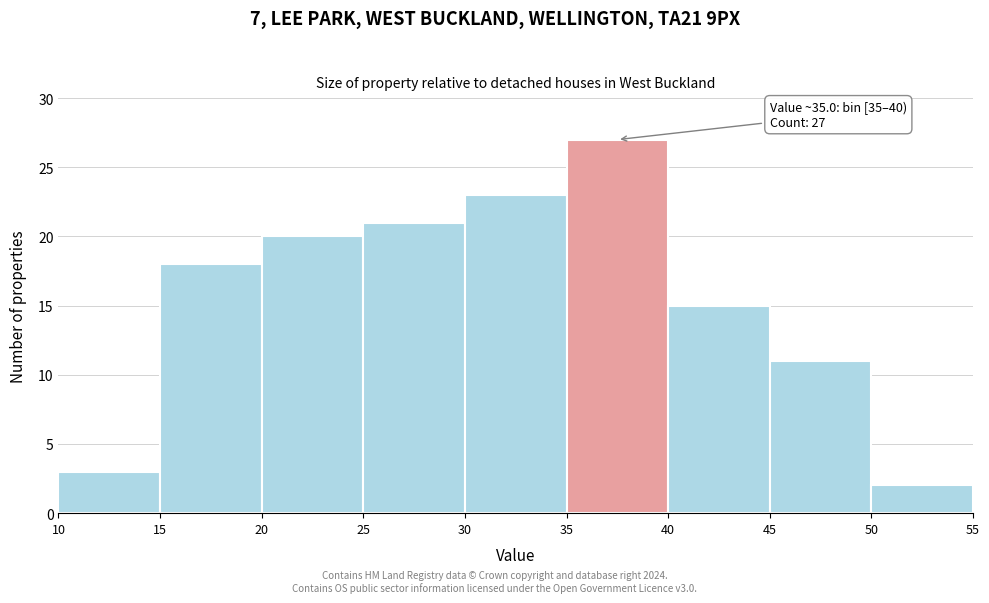

Over which range of the x-axis is the bar tallest?

35 to 40